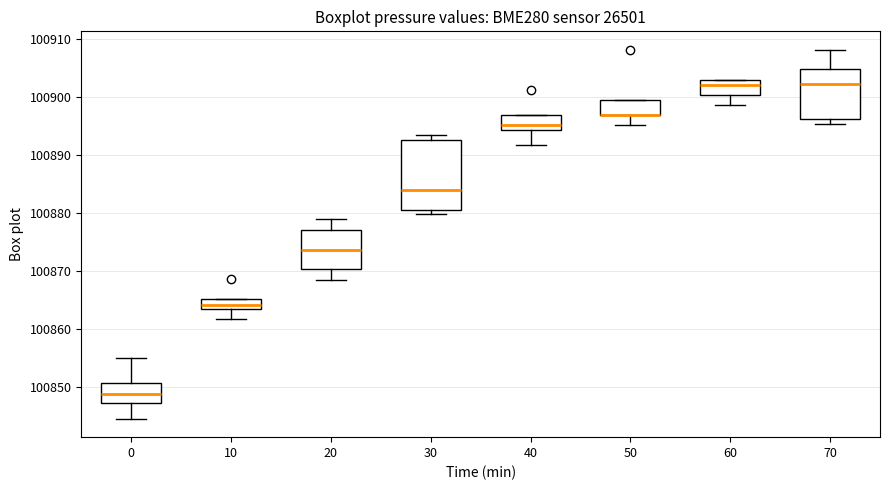

Where does the median line of the box at x = 40 sit on the y-axis? The values are not printed on the chart, so give them approximately, as read against the axis.

100895